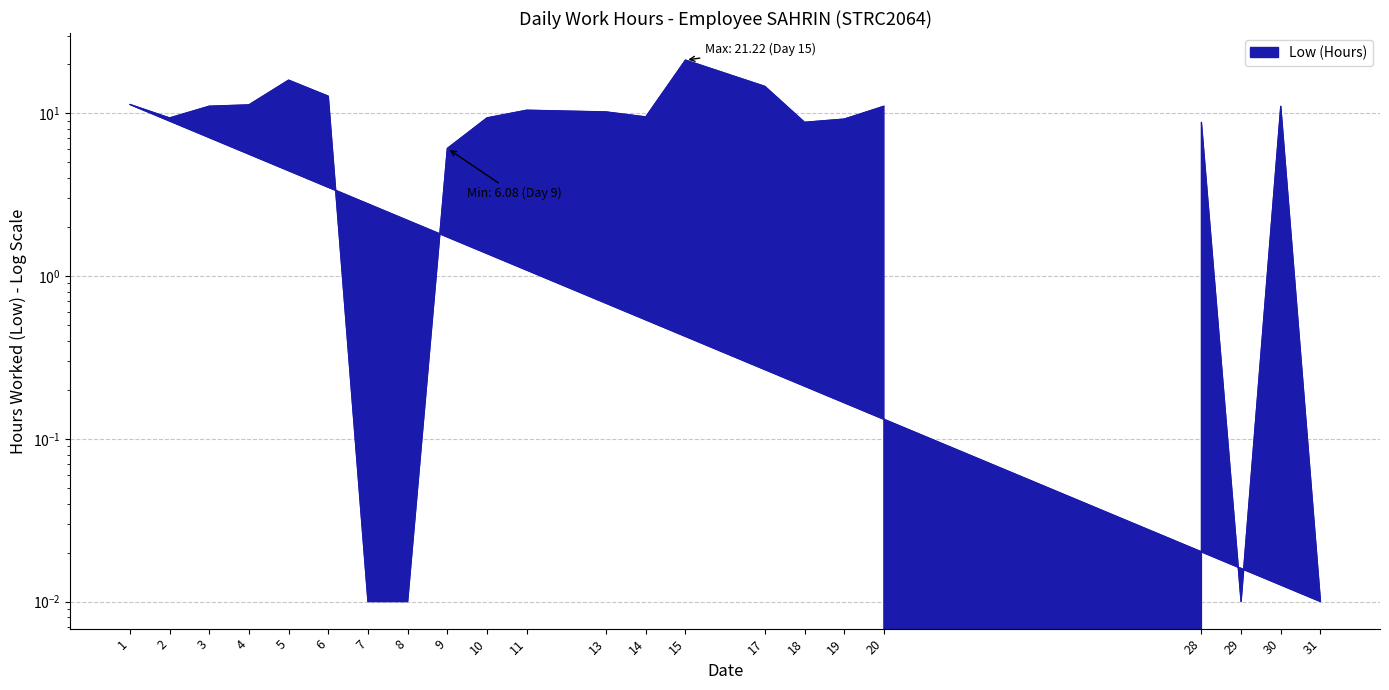

What is the difference between the maximum and minimum values?

21.2